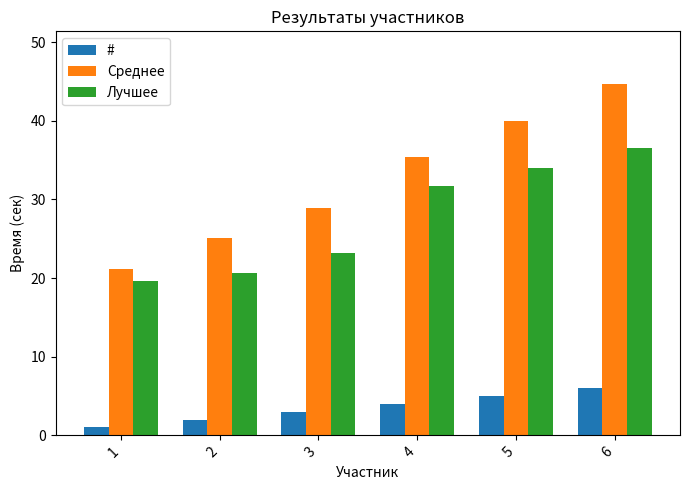

What is the sum of the Лучшее values at 3 and 2?

43.9